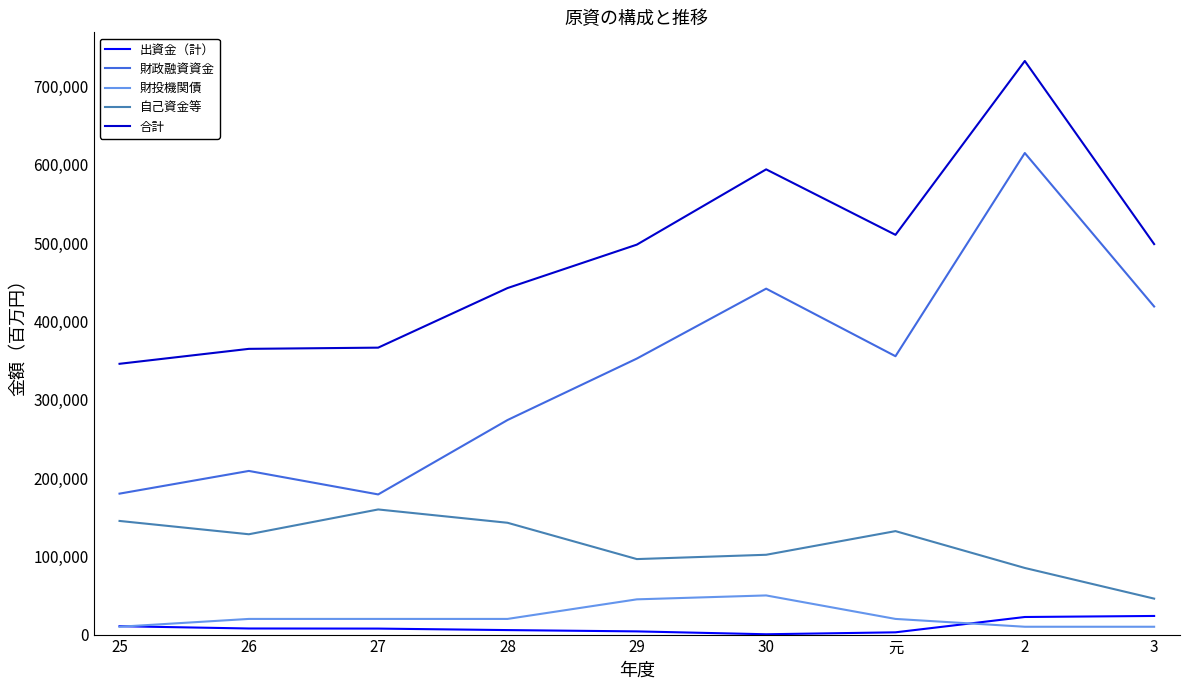

Does the chart have visible grid lines?

No